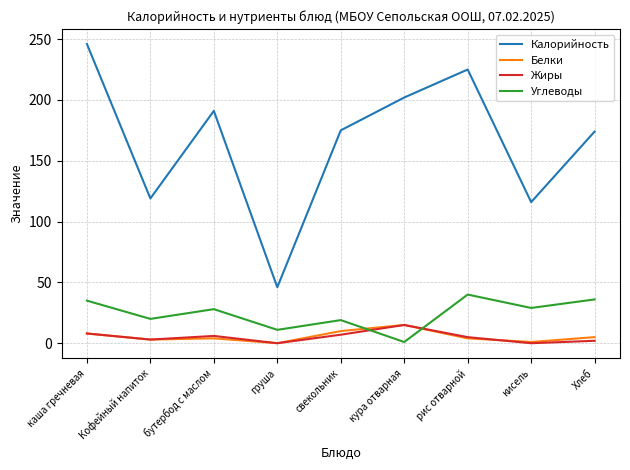

What is the difference between the Жиры values at кура отварная and свекольник?

8